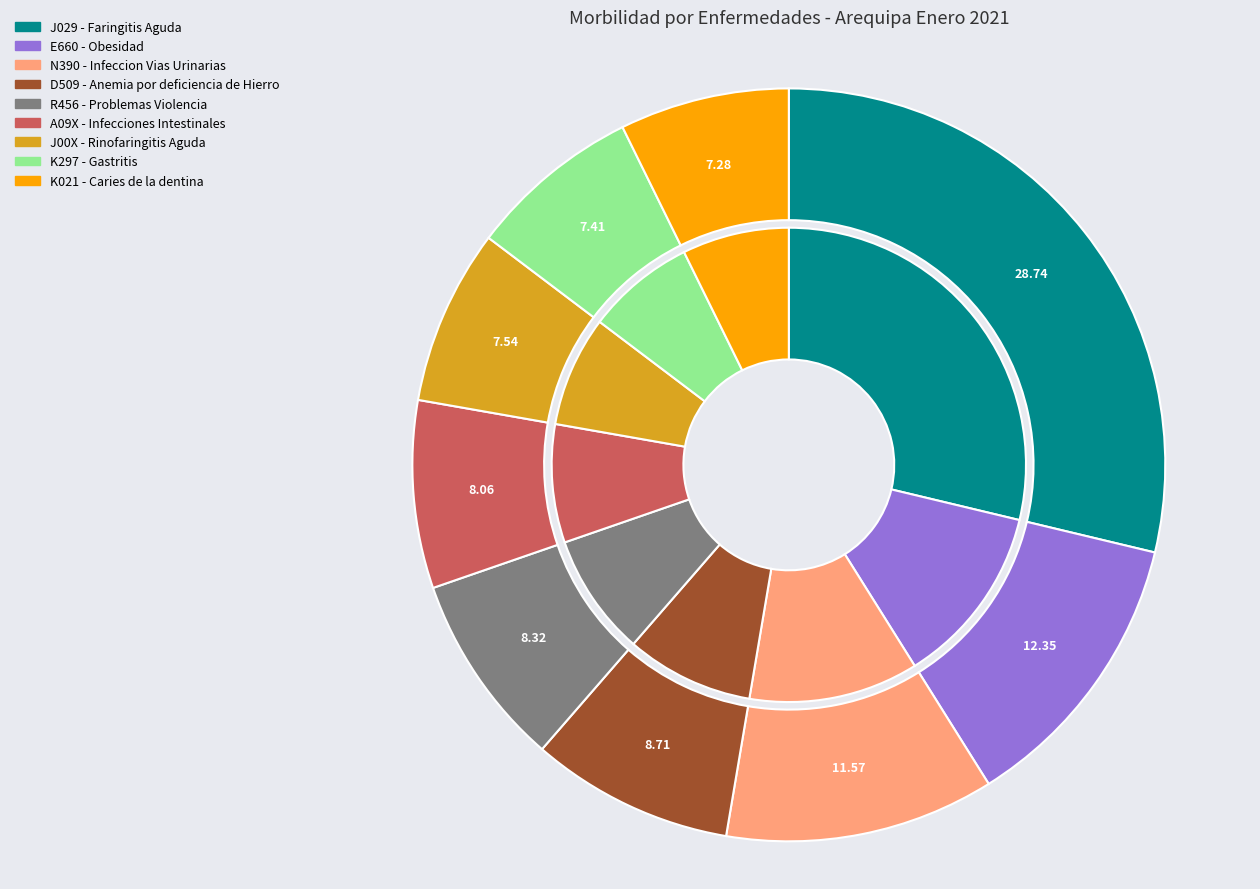

Combined, what portion of the pie is R456 - Problemas Violencia and J00X - Rinofaringitis Aguda?

15.9%